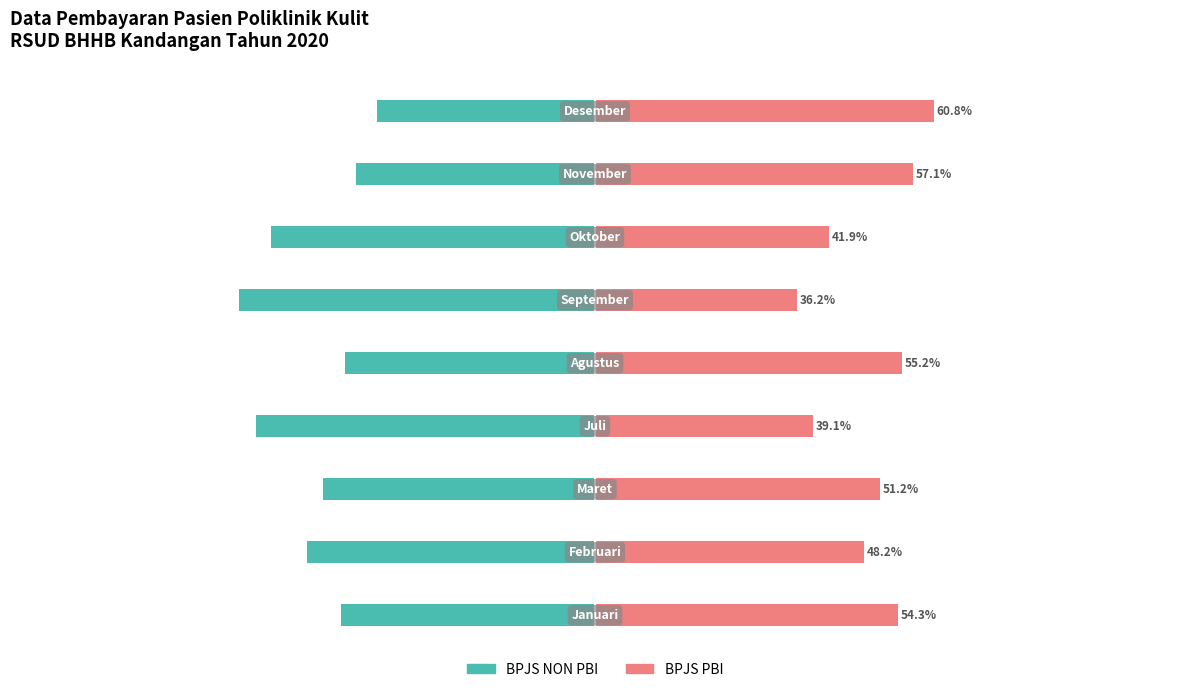

What is the value of the BPJS NON PBI bar at the 1st from the left?

-45.7